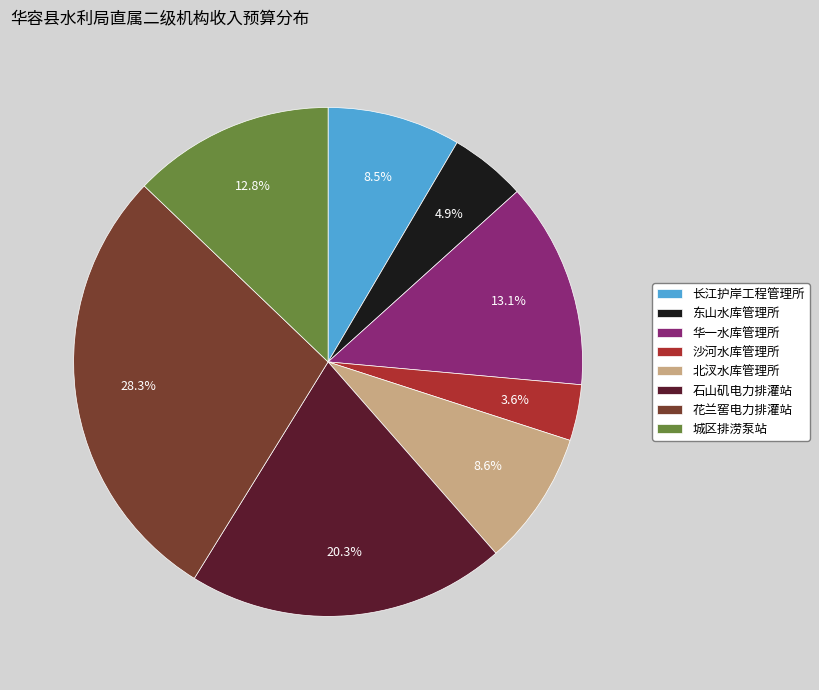

Is 城区排涝泵站 the majority of the pie?

No